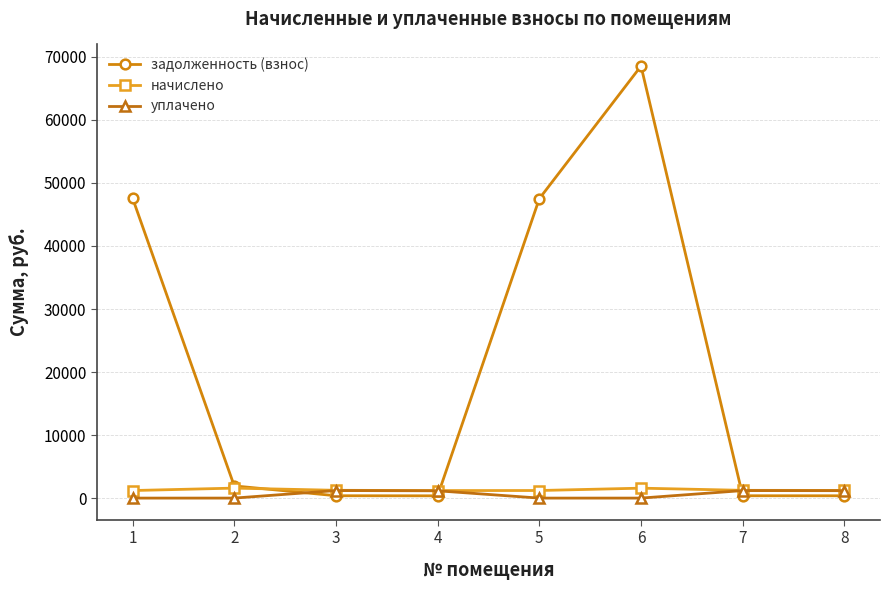

How many distinct data groups are displayed?

3